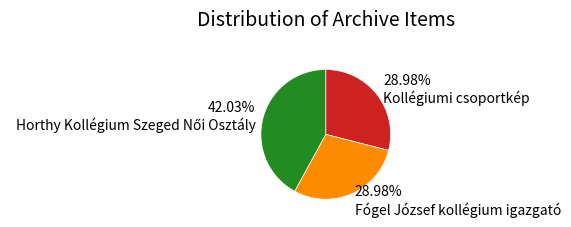

Is it true that Fógel József kollégium igazgató is 29% of the pie?

True